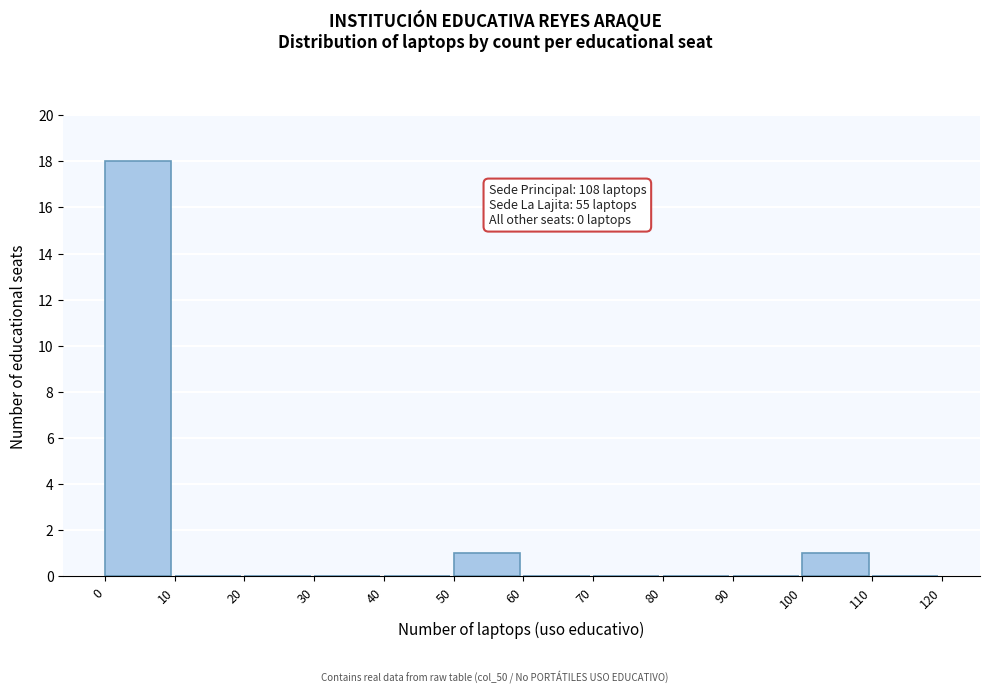

Over which range of the x-axis is the bar tallest?

0 to 10